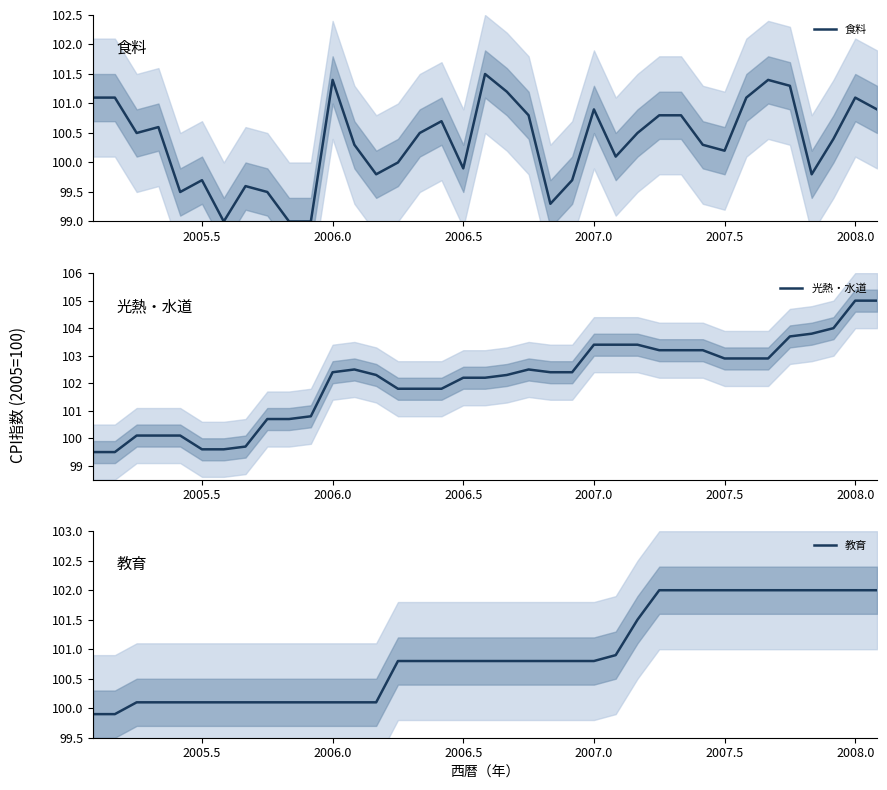

What is the minimum value for 食料?

99.0